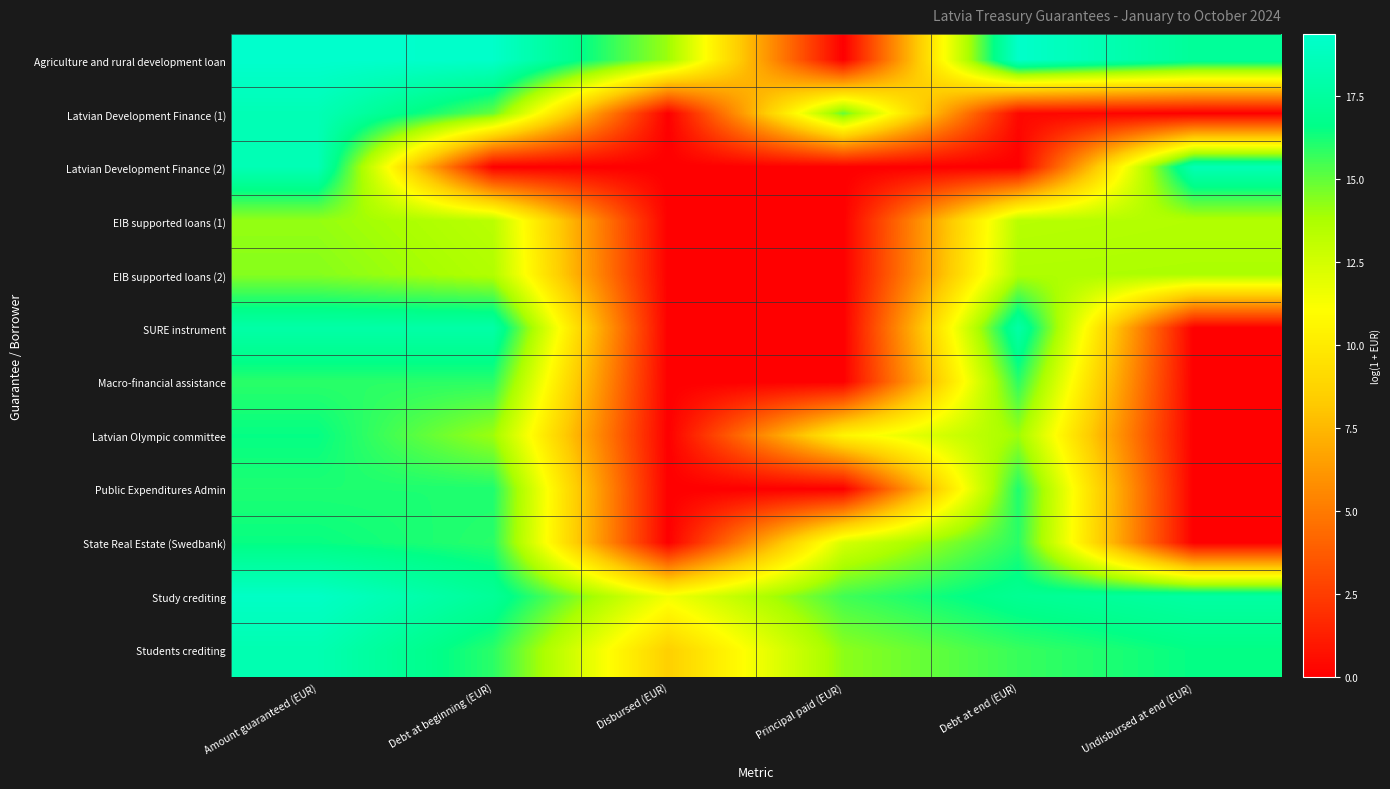

Reading right to left, transcribe all the data shown in this chart.

Agriculture and rural development loan: Undisbursed at end (EUR)=17.3	Debt at end (EUR)=19.2	Principal paid (EUR)=0.0	Disbursed (EUR)=14.1	Debt at beginning (EUR)=19.2	Amount guaranteed (EUR)=19.4
Latvian Development Finance (1): Undisbursed at end (EUR)=0.0	Debt at end (EUR)=0.4	Principal paid (EUR)=15.0	Disbursed (EUR)=0.0	Debt at beginning (EUR)=15.0	Amount guaranteed (EUR)=18.4
Latvian Development Finance (2): Undisbursed at end (EUR)=18.4	Debt at end (EUR)=0.0	Principal paid (EUR)=0.0	Disbursed (EUR)=0.0	Debt at beginning (EUR)=0.0	Amount guaranteed (EUR)=18.4
EIB supported loans (1): Undisbursed at end (EUR)=13.6	Debt at end (EUR)=13.4	Principal paid (EUR)=0.0	Disbursed (EUR)=0.0	Debt at beginning (EUR)=13.3	Amount guaranteed (EUR)=14.2
EIB supported loans (2): Undisbursed at end (EUR)=13.7	Debt at end (EUR)=13.7	Principal paid (EUR)=0.0	Disbursed (EUR)=0.0	Debt at beginning (EUR)=13.6	Amount guaranteed (EUR)=14.4
SURE instrument: Undisbursed at end (EUR)=0.0	Debt at end (EUR)=17.9	Principal paid (EUR)=0.0	Disbursed (EUR)=0.0	Debt at beginning (EUR)=17.9	Amount guaranteed (EUR)=17.9
Macro-financial assistance: Undisbursed at end (EUR)=0.0	Debt at end (EUR)=15.9	Principal paid (EUR)=0.0	Disbursed (EUR)=0.0	Debt at beginning (EUR)=15.9	Amount guaranteed (EUR)=15.9
Latvian Olympic committee: Undisbursed at end (EUR)=0.0	Debt at end (EUR)=14.0	Principal paid (EUR)=10.5	Disbursed (EUR)=0.0	Debt at beginning (EUR)=14.0	Amount guaranteed (EUR)=16.5
Public Expenditures Admin: Undisbursed at end (EUR)=0.0	Debt at end (EUR)=16.1	Principal paid (EUR)=0.0	Disbursed (EUR)=0.0	Debt at beginning (EUR)=16.1	Amount guaranteed (EUR)=16.1
State Real Estate (Swedbank): Undisbursed at end (EUR)=0.0	Debt at end (EUR)=15.9	Principal paid (EUR)=12.4	Disbursed (EUR)=0.0	Debt at beginning (EUR)=15.9	Amount guaranteed (EUR)=16.5
Study crediting: Undisbursed at end (EUR)=17.7	Debt at end (EUR)=17.0	Principal paid (EUR)=15.5	Disbursed (EUR)=11.4	Debt at beginning (EUR)=17.2	Amount guaranteed (EUR)=19.1
Students crediting: Undisbursed at end (EUR)=16.5	Debt at end (EUR)=15.7	Principal paid (EUR)=14.3	Disbursed (EUR)=8.6	Debt at beginning (EUR)=15.9	Amount guaranteed (EUR)=18.2